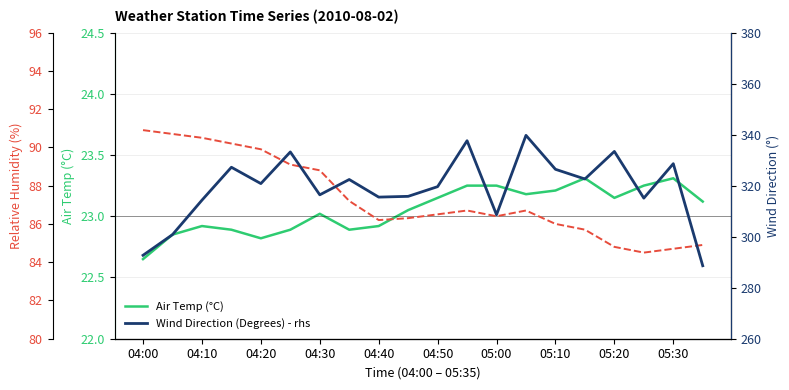

True or false: Relative Humidity (%) has more than 1 interior local peaks.

True